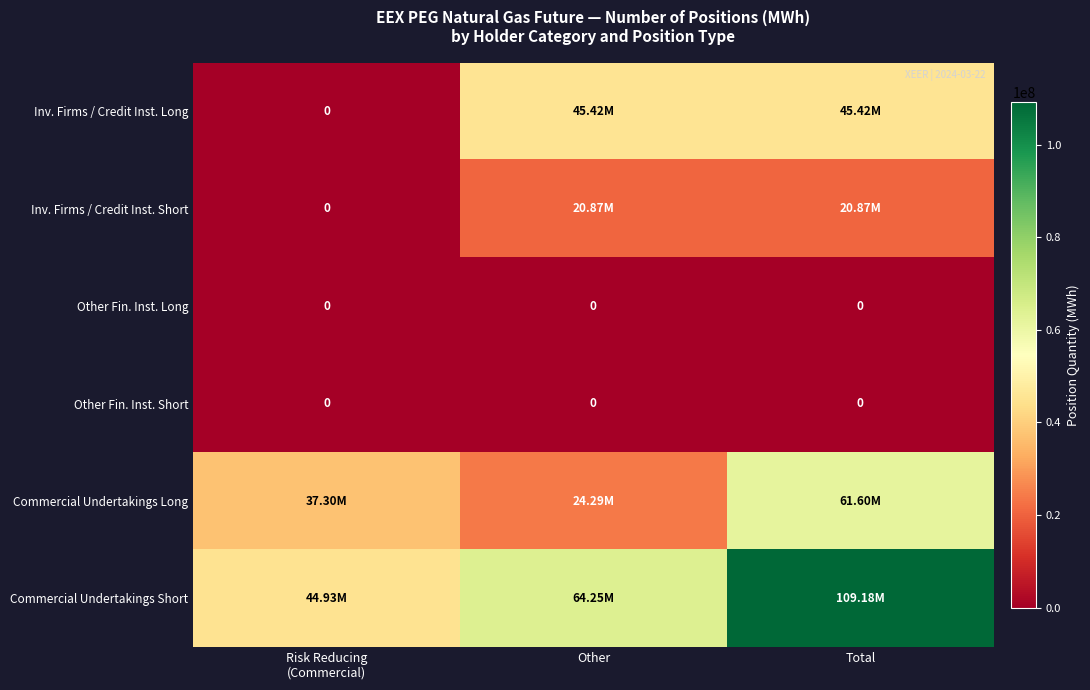

Which label corresponds to the largest value in the chart?

Total